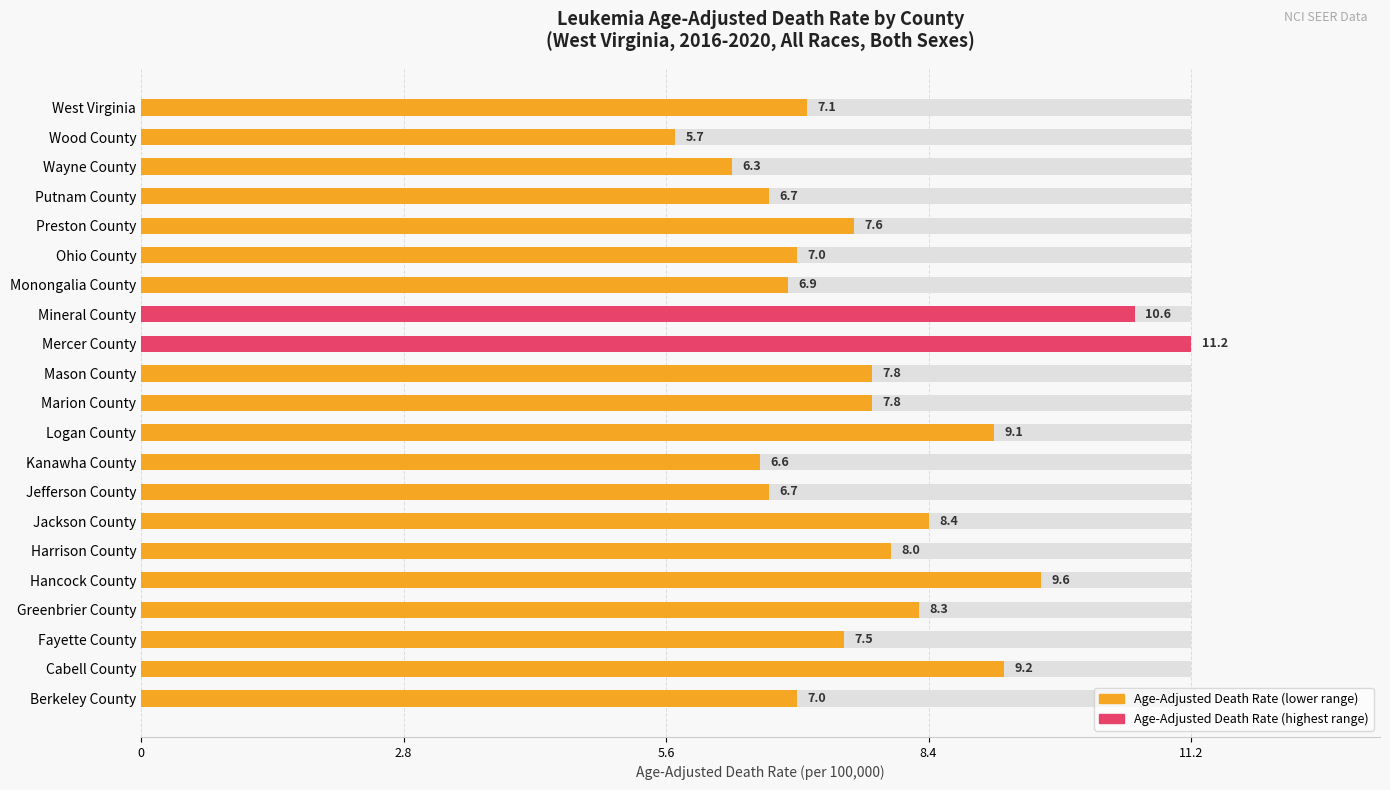

What is the label of the 14th bar from the right?

Mineral County